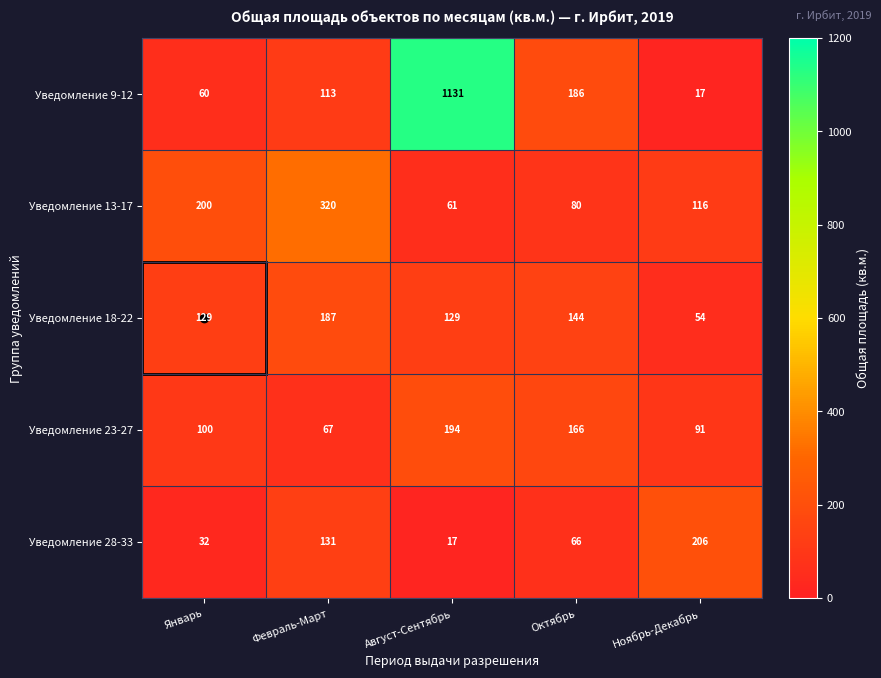

At Октябрь, list the series in order from smallest to largest.

Уведомление 28-33, Уведомление 13-17, Уведомление 18-22, Уведомление 23-27, Уведомление 9-12